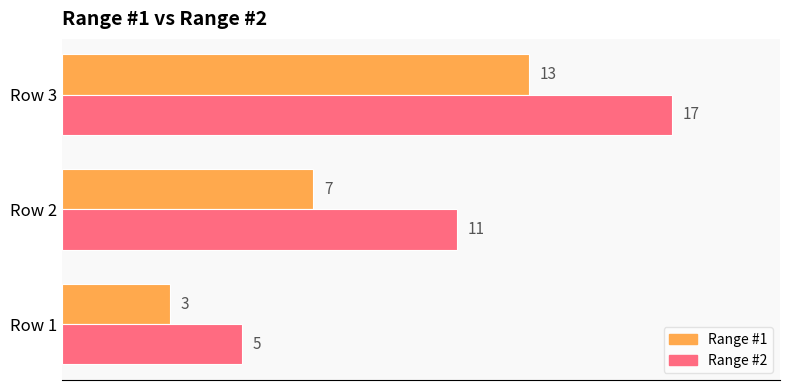

At which category is the sum across all series the highest?

Row 3